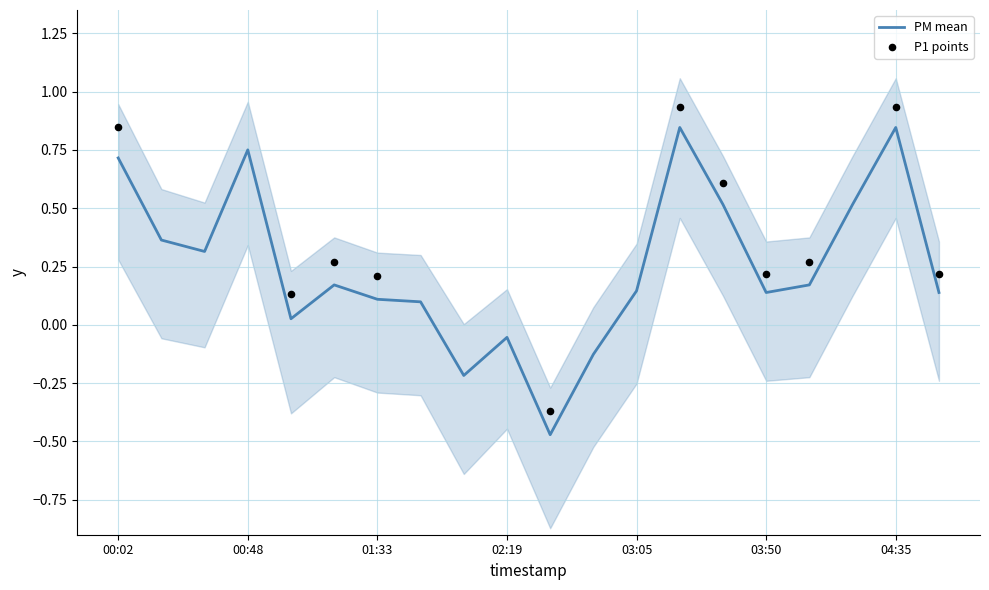

What is the change in value from 01:03 to 02:49?

-0.2